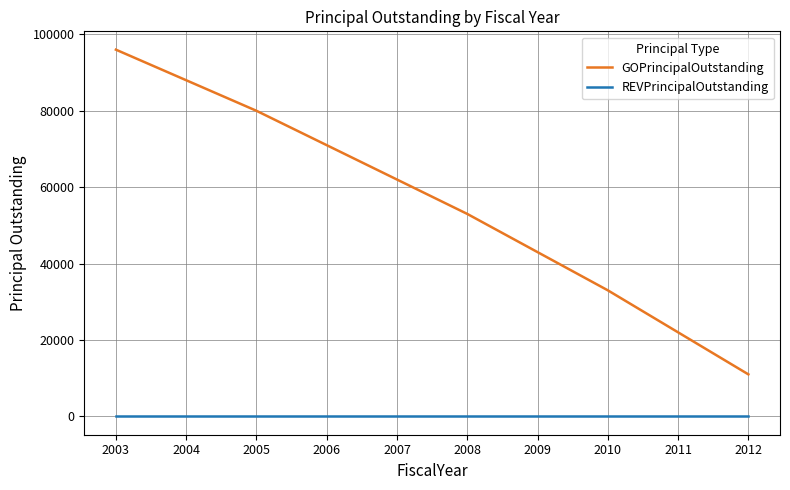

What is the maximum value shown in the chart?

96000